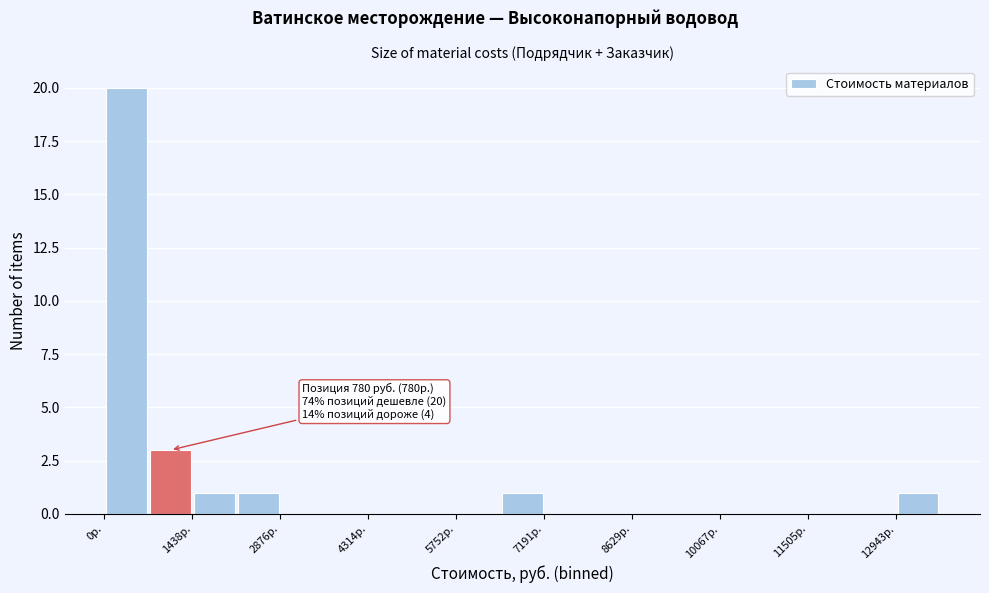

Around what value on the x-axis is the tallest bar? Give the approximate position of its centre, as read against the axis.

400